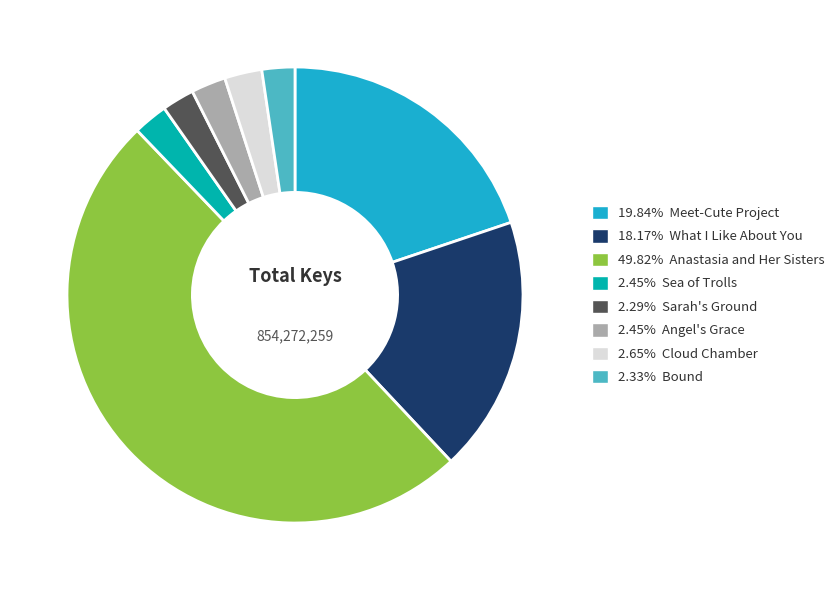

Is 2.33% Bound the majority of the pie?

No